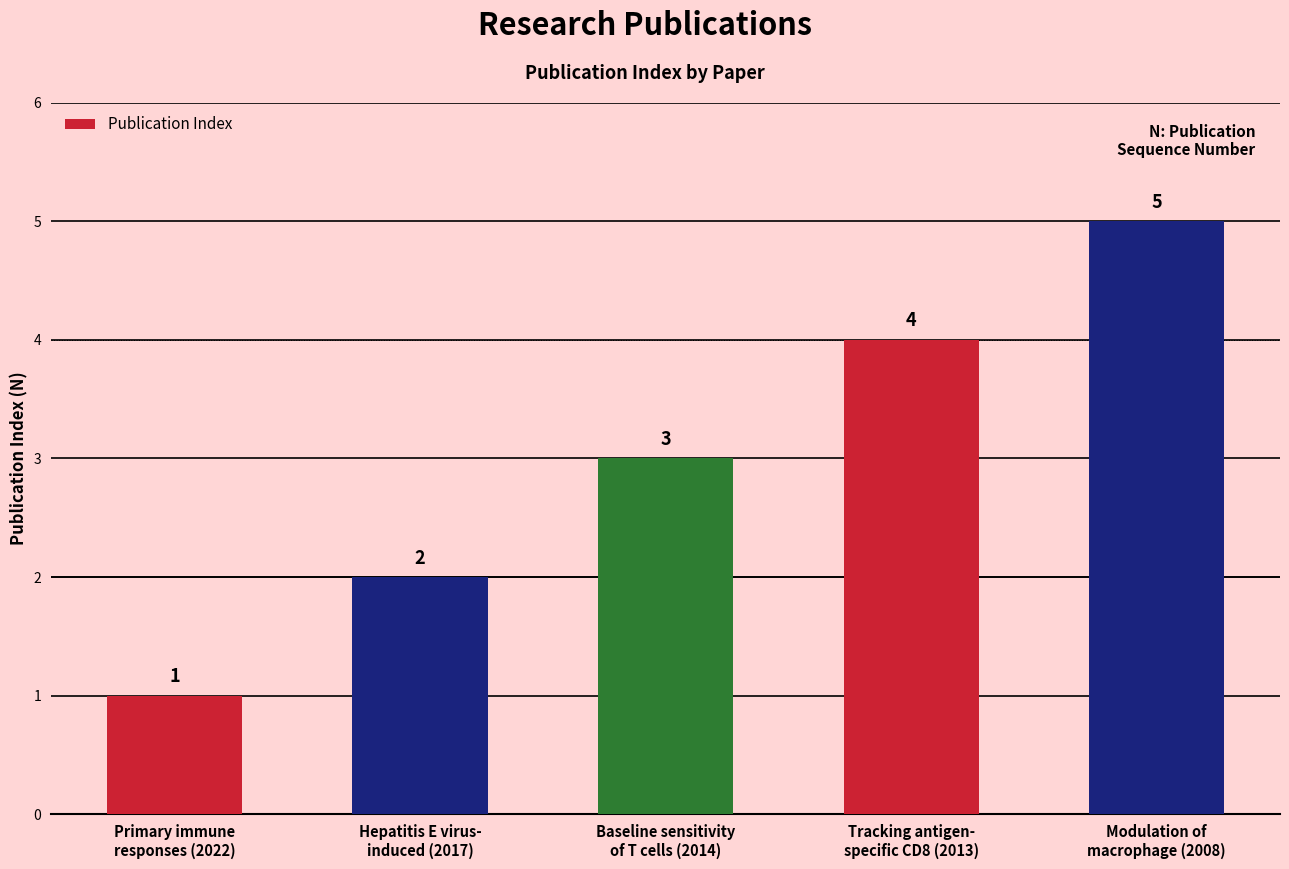

How many bars are there in total?

5